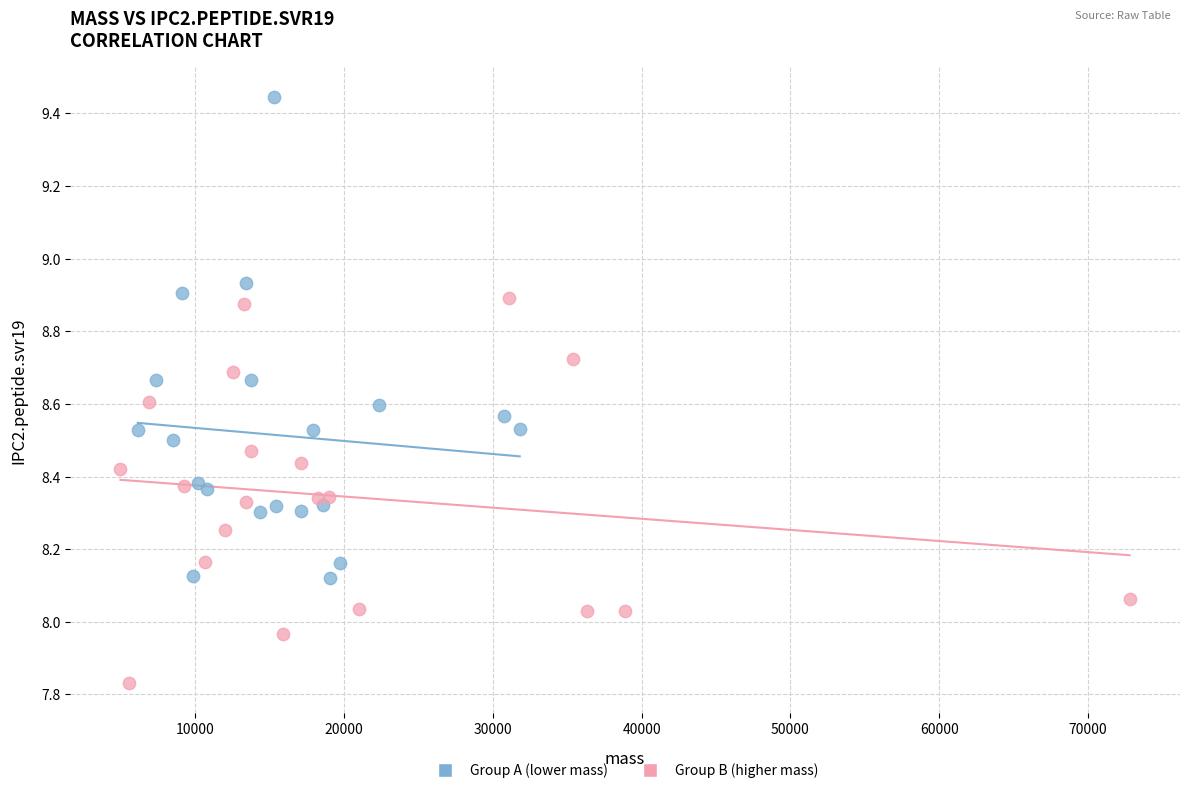

Which series contains the highest Y value?

Group A (lower mass)